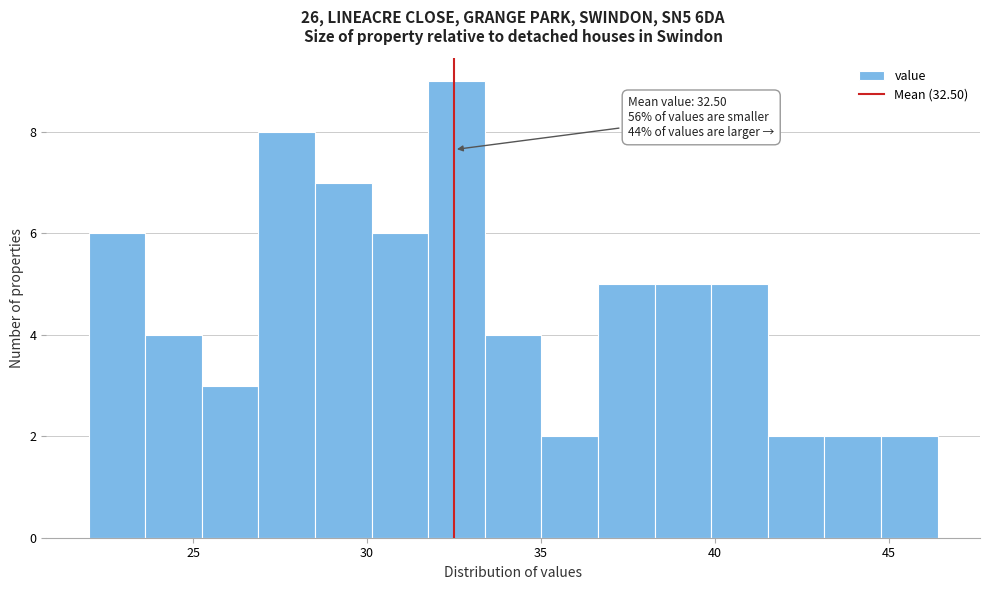

Around what value on the x-axis is the tallest bar? Give the approximate position of its centre, as read against the axis.

32.5